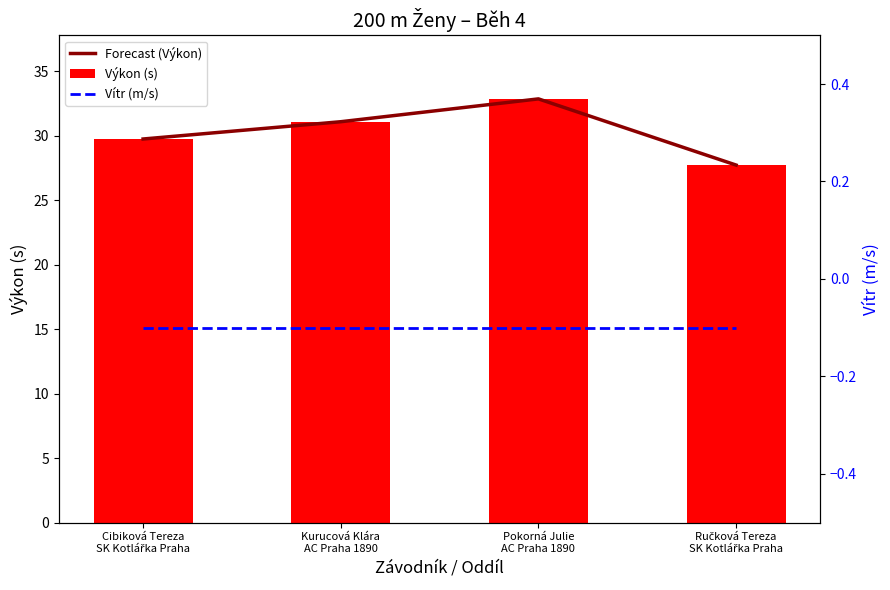

How many distinct data groups are displayed?

3